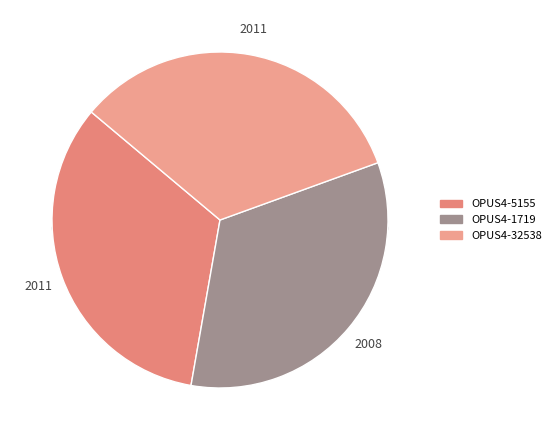

Does OPUS4-1719 account for over 50% of the chart?

No